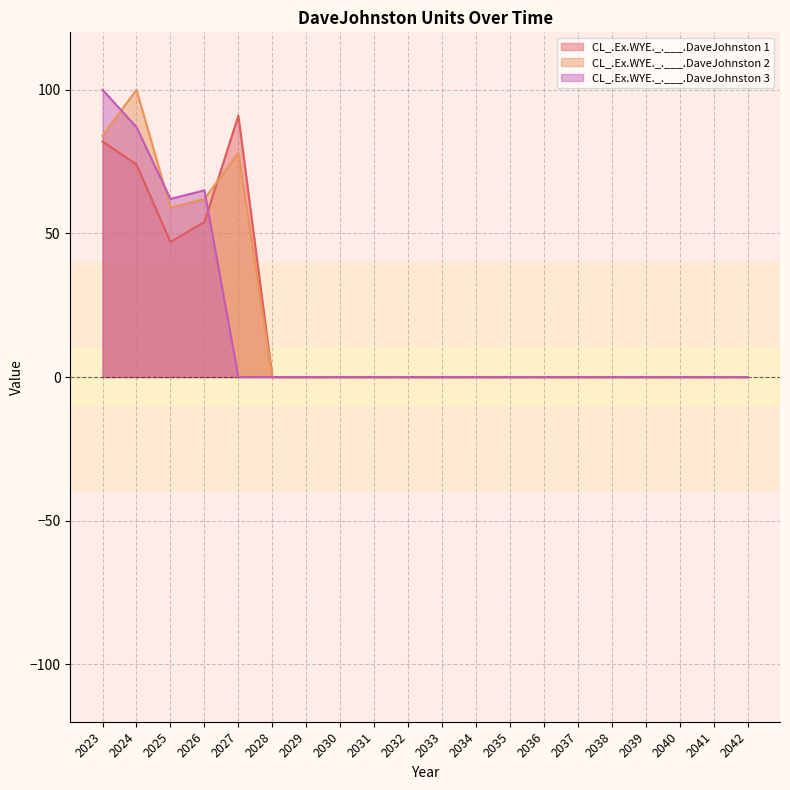

Reading left to right, what are all the values shown in this chart?

CL_.Ex.WYE._.___.DaveJohnston 1: 82	74	47	54	91	0	0	0	0	0	0	0	0	0	0	0	0	0	0	0
CL_.Ex.WYE._.___.DaveJohnston 2: 84	100	59	62	78	0	0	0	0	0	0	0	0	0	0	0	0	0	0	0
CL_.Ex.WYE._.___.DaveJohnston 3: 100	87	62	65	0	0	0	0	0	0	0	0	0	0	0	0	0	0	0	0